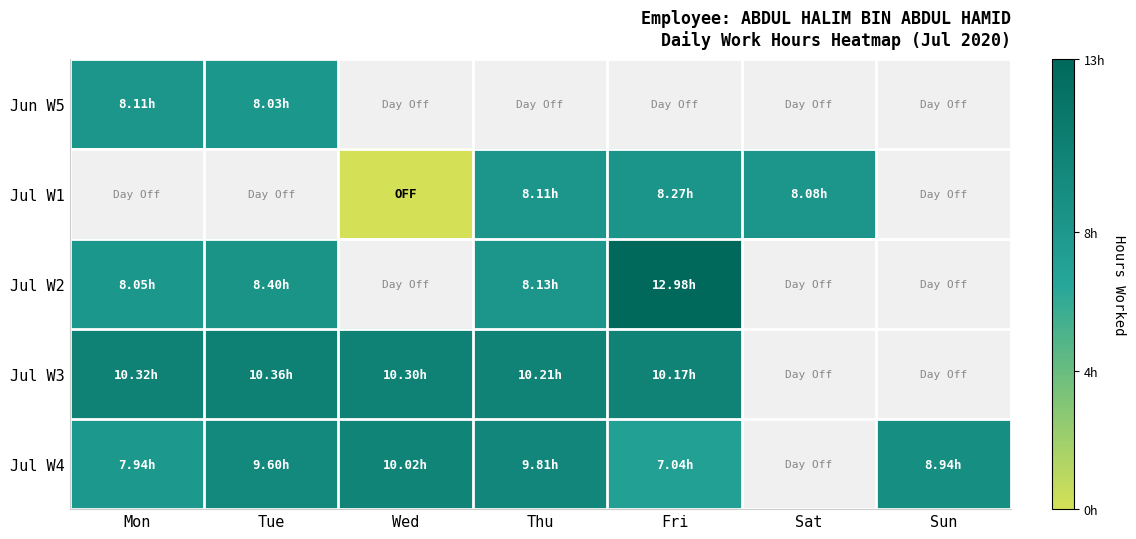

Which has a higher value, Fri or Thu?

Thu